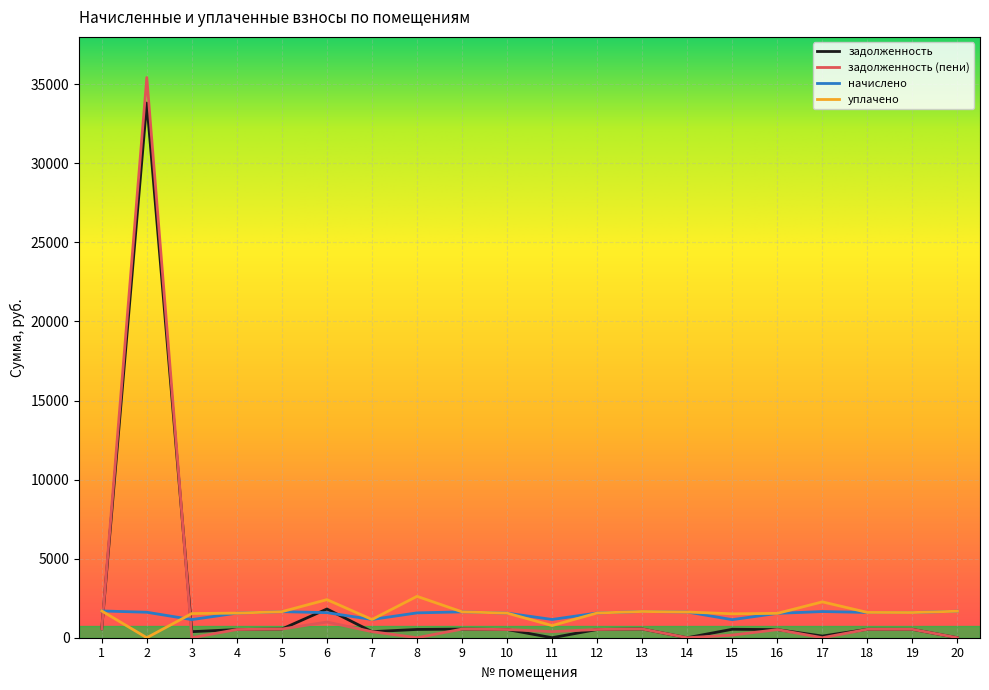

What is the maximum value shown in the chart?

35429.9